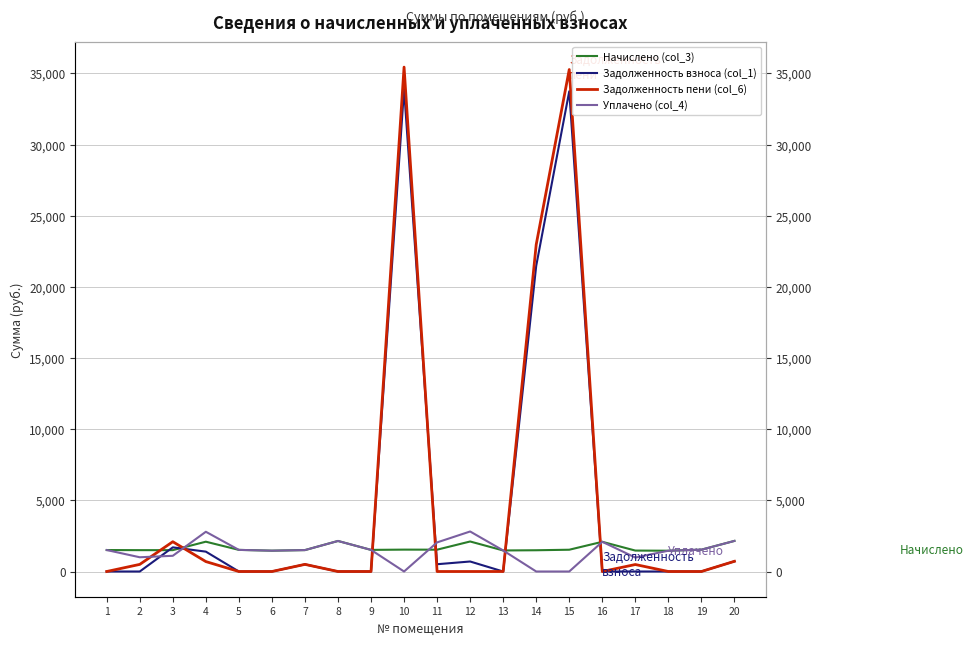

Which series ends up on top after the final intersection of Уплачено (col_4) and Задолженность взноса (col_1)?

Уплачено (col_4)